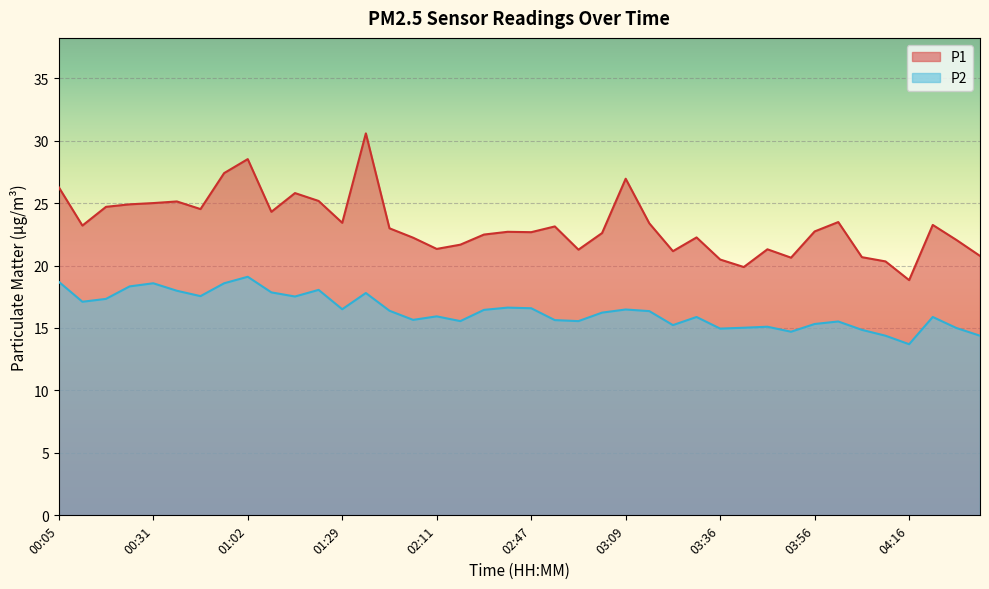

What is the difference between the maximum and minimum values in the P1 series?

11.8